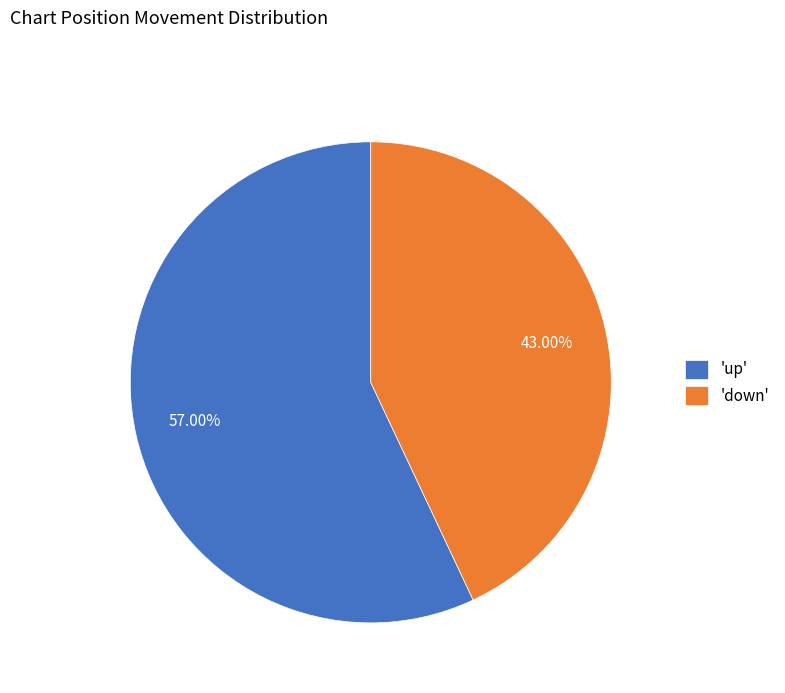

Which category accounts for the majority?

'up'